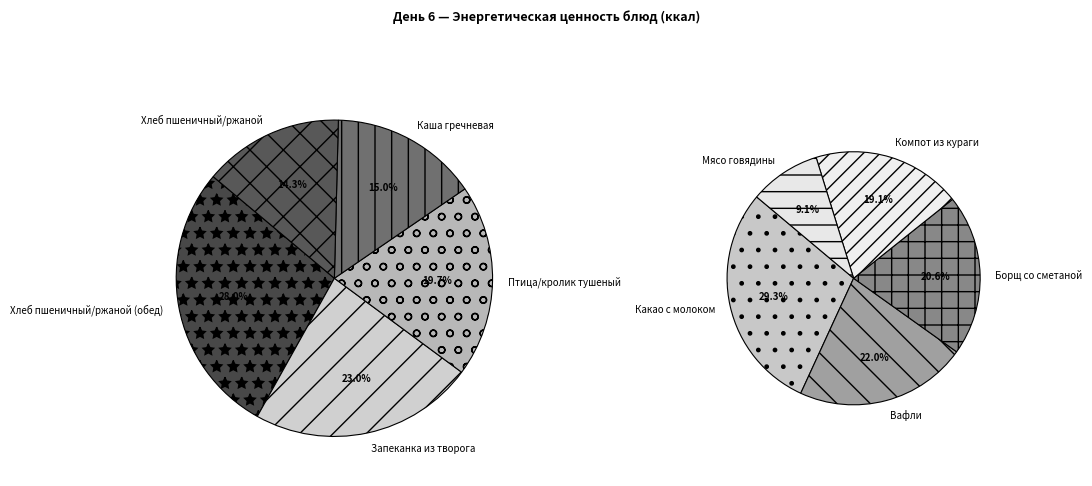

Do Каша гречневая and Хлеб пшеничный/ржаной (обед) together represent more than half of the pie?

No